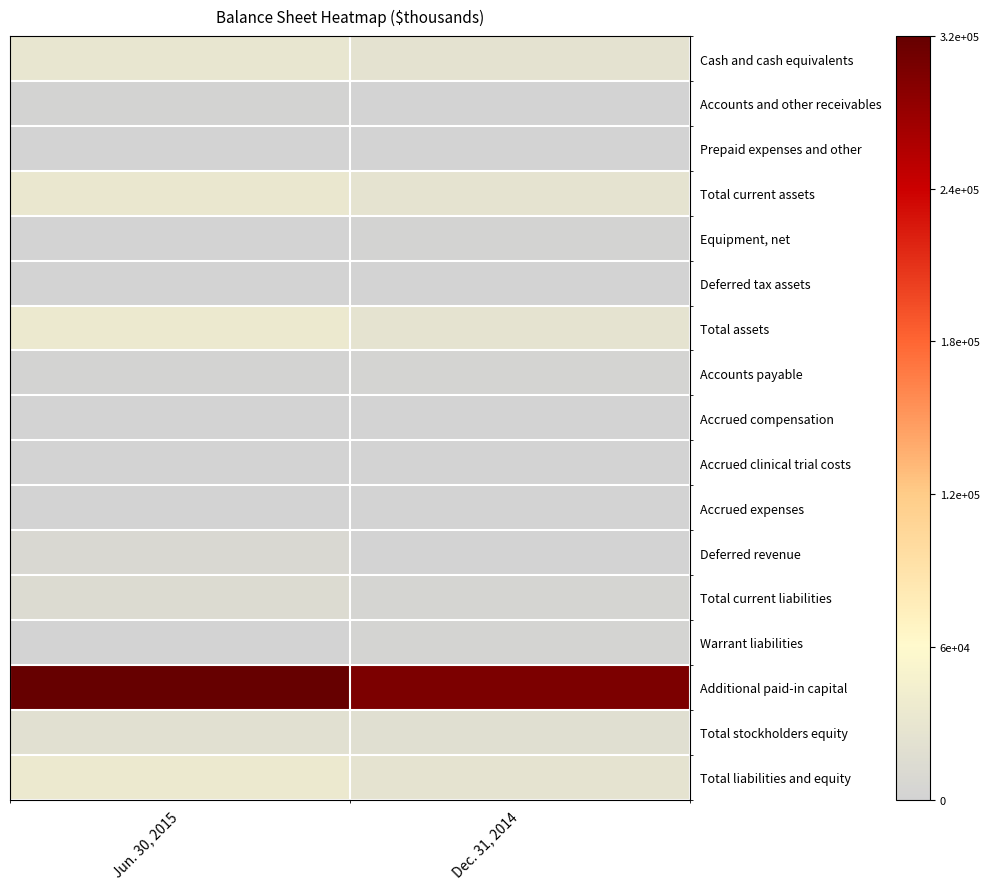

Reading left to right, what are all the values shown in this chart?

Cash and cash equivalents: Jun. 30, 2015=32346	Dec. 31, 2014=26127
Accounts and other receivables: Jun. 30, 2015=2382	Dec. 31, 2014=694
Prepaid expenses and other: Jun. 30, 2015=341	Dec. 31, 2014=427
Total current assets: Jun. 30, 2015=35069	Dec. 31, 2014=27248
Equipment, net: Jun. 30, 2015=1207	Dec. 31, 2014=1270
Deferred tax assets: Jun. 30, 2015=203	Dec. 31, 2014=200
Total assets: Jun. 30, 2015=36479	Dec. 31, 2014=28718
Accounts payable: Jun. 30, 2015=2255	Dec. 31, 2014=2767
Accrued compensation: Jun. 30, 2015=723	Dec. 31, 2014=1060
Accrued clinical trial costs: Jun. 30, 2015=165	Dec. 31, 2014=126
Accrued expenses: Jun. 30, 2015=705	Dec. 31, 2014=664
Deferred revenue: Jun. 30, 2015=10000	Dec. 31, 2014=75
Total current liabilities: Jun. 30, 2015=14035	Dec. 31, 2014=4692
Warrant liabilities: Jun. 30, 2015=1068	Dec. 31, 2014=2948
Additional paid-in capital: Jun. 30, 2015=321330	Dec. 31, 2014=307337
Total stockholders equity: Jun. 30, 2015=21376	Dec. 31, 2014=20895
Total liabilities and equity: Jun. 30, 2015=36479	Dec. 31, 2014=28718